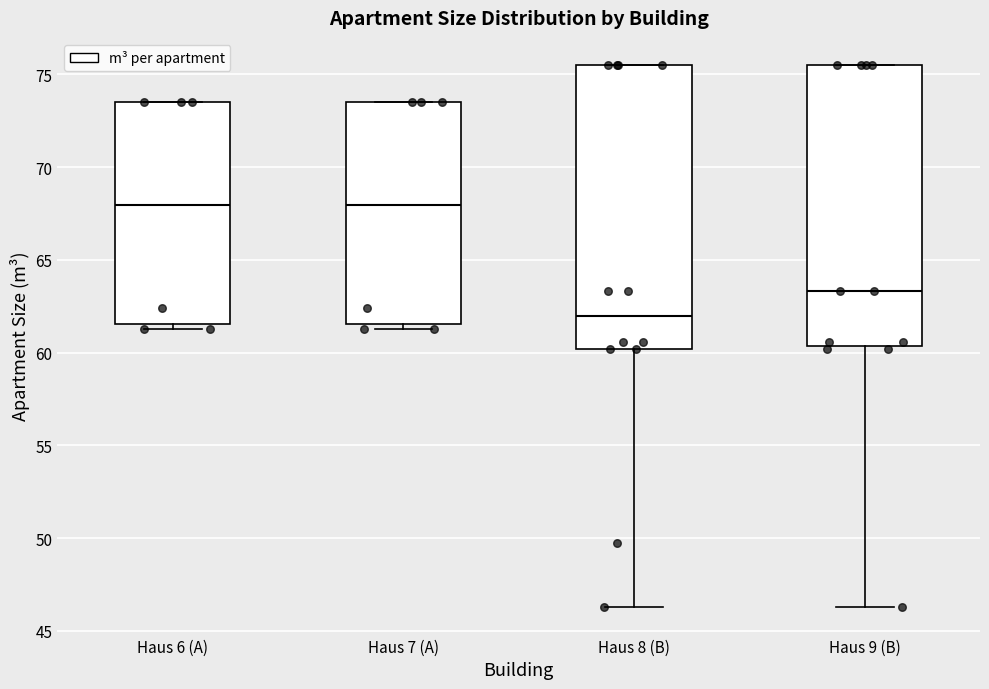

Where does the median line of the box for Haus 8 (B) sit on the y-axis? The values are not printed on the chart, so give them approximately, as read against the axis.

62.0